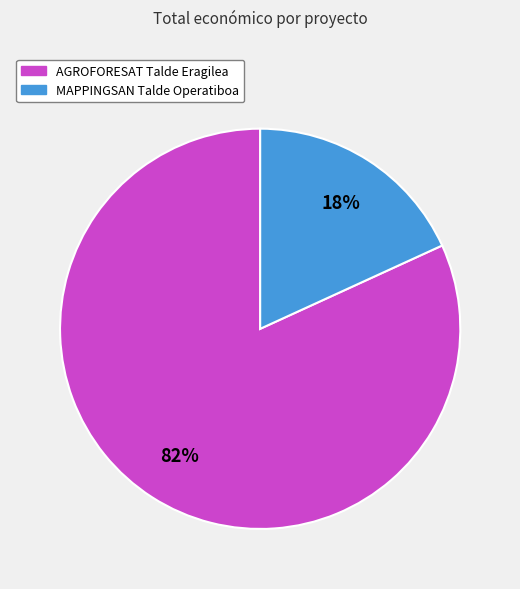

To the nearest percent, what is the difference between the largest and smallest slice percentages?

64%